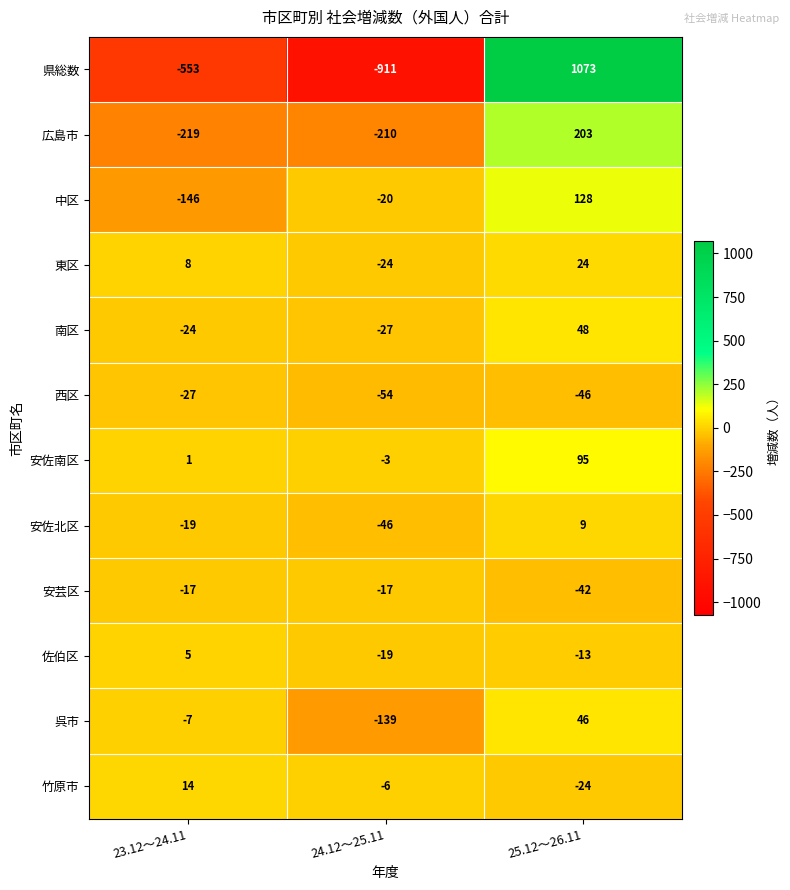

At which label does 南区 reach its minimum?

24.12～25.11